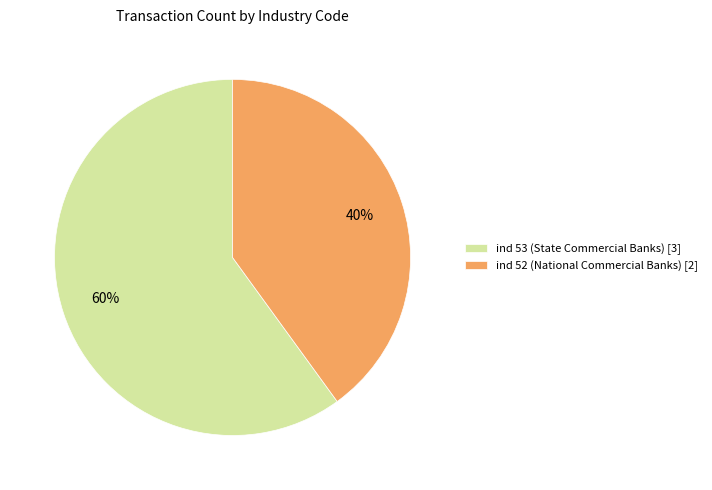

Does any single category account for the majority?

Yes